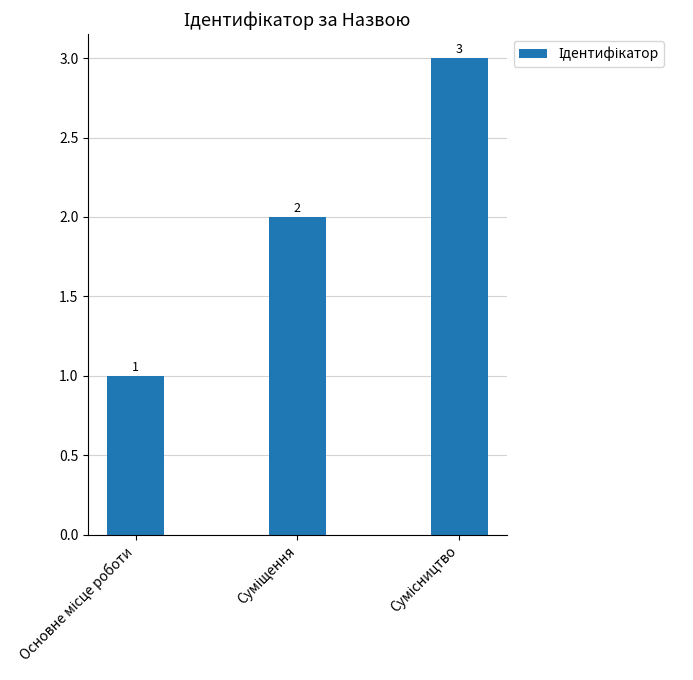

What is the value of the 2nd bar from the left?

2